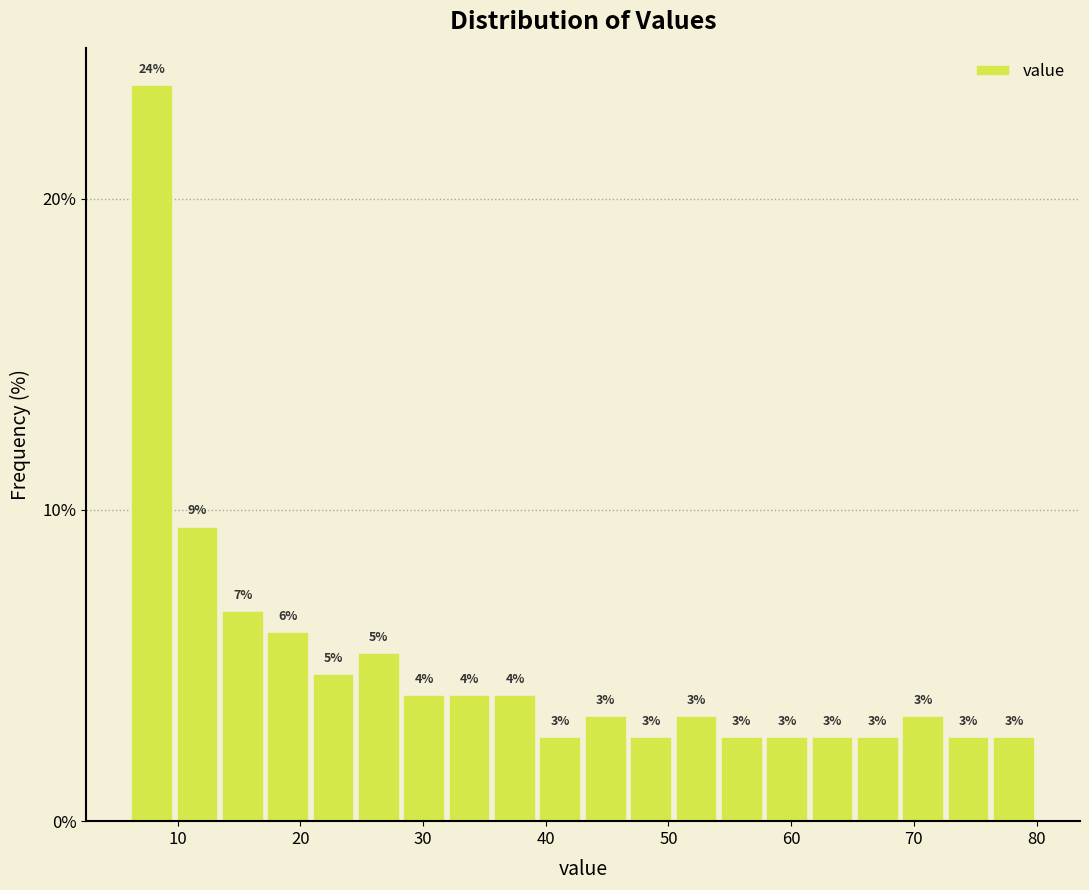

Around what value on the x-axis is the tallest bar? Give the approximate position of its centre, as read against the axis.

8